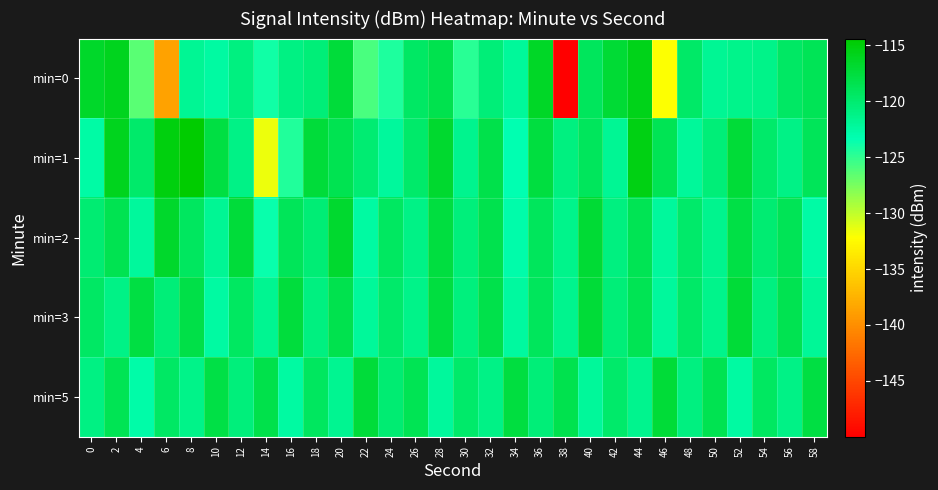

At 26, list the series in order from smallest to largest.

min=3, min=2, min=1, min=0, min=5